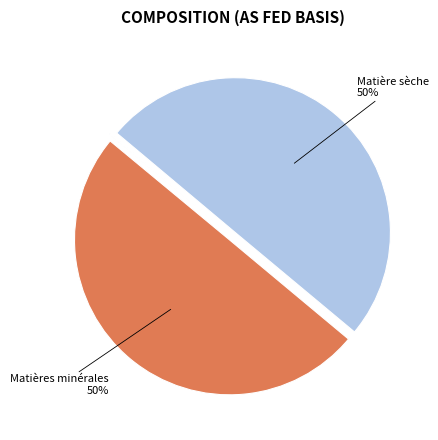

To the nearest percent, what is the difference between the largest and smallest slice percentages?

50%